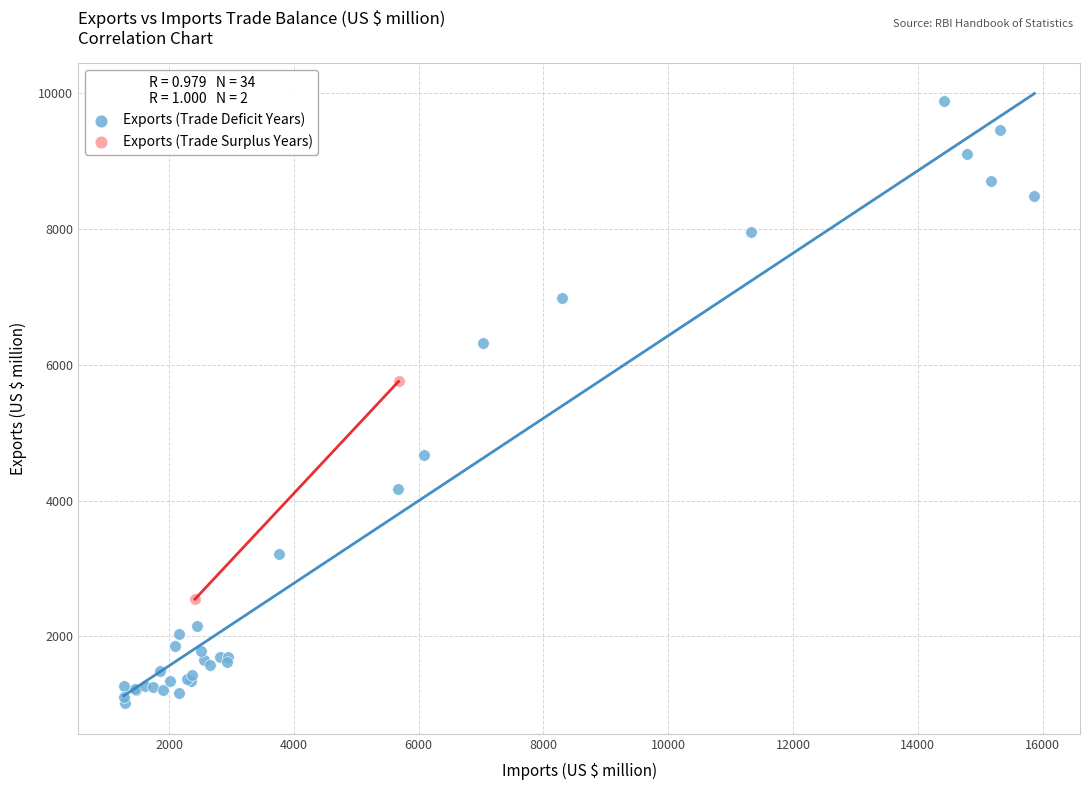

Which series contains the highest Y value?

Exports (Trade Deficit Years)